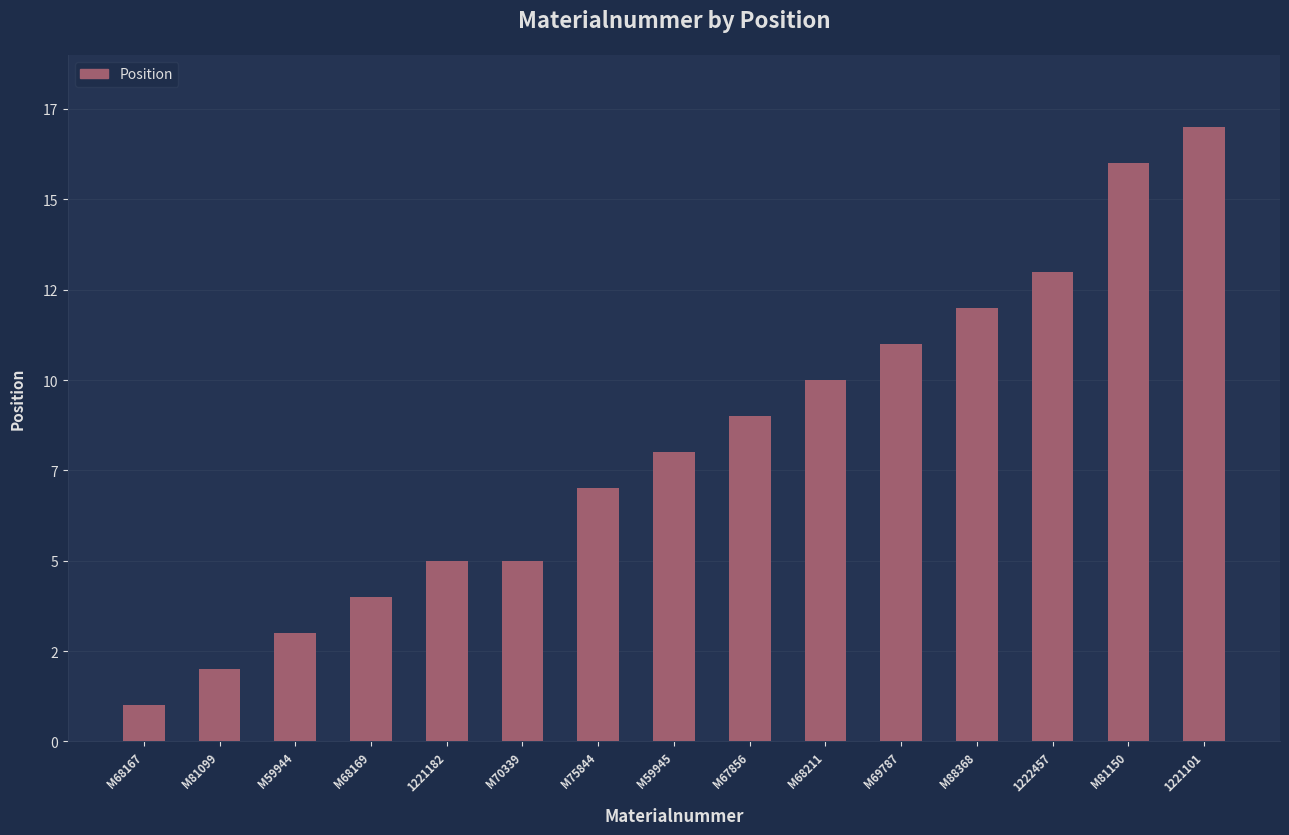

How many data points does each series have?

15